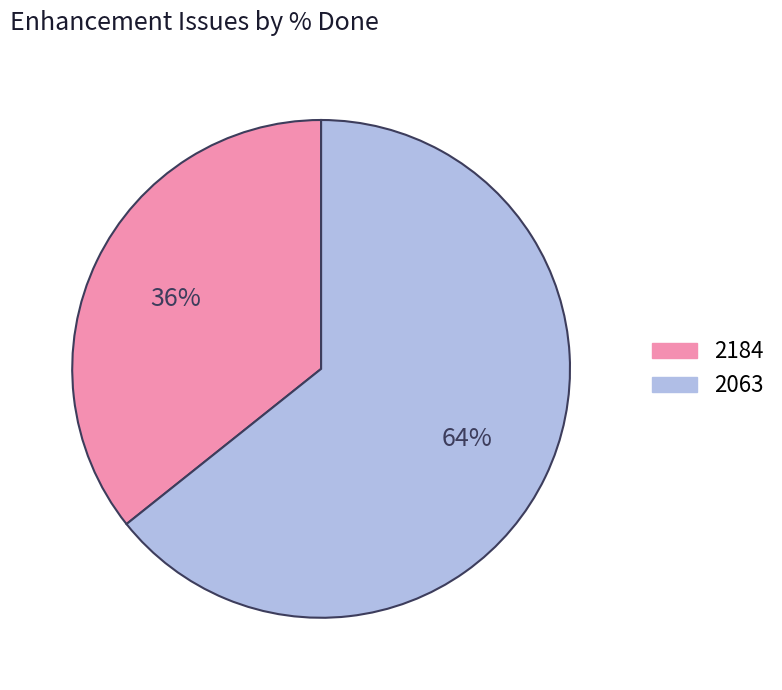

To the nearest percent, what is the average slice percentage?

50%